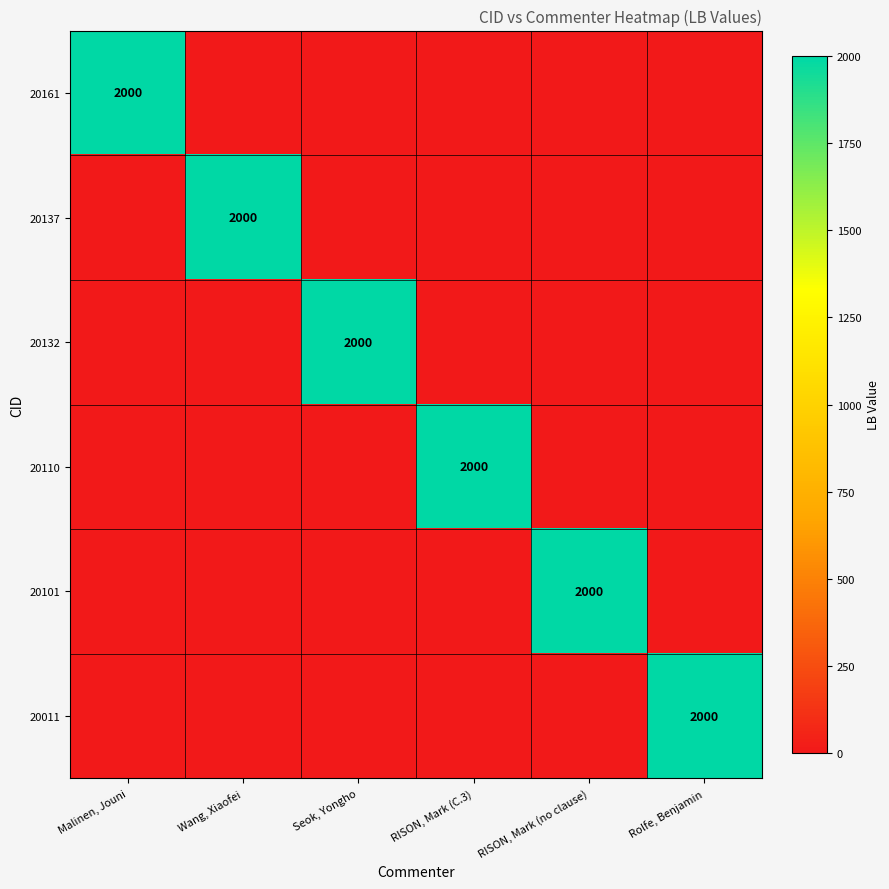

Is it true that 20161 equals 1317 at Malinen, Jouni?

False